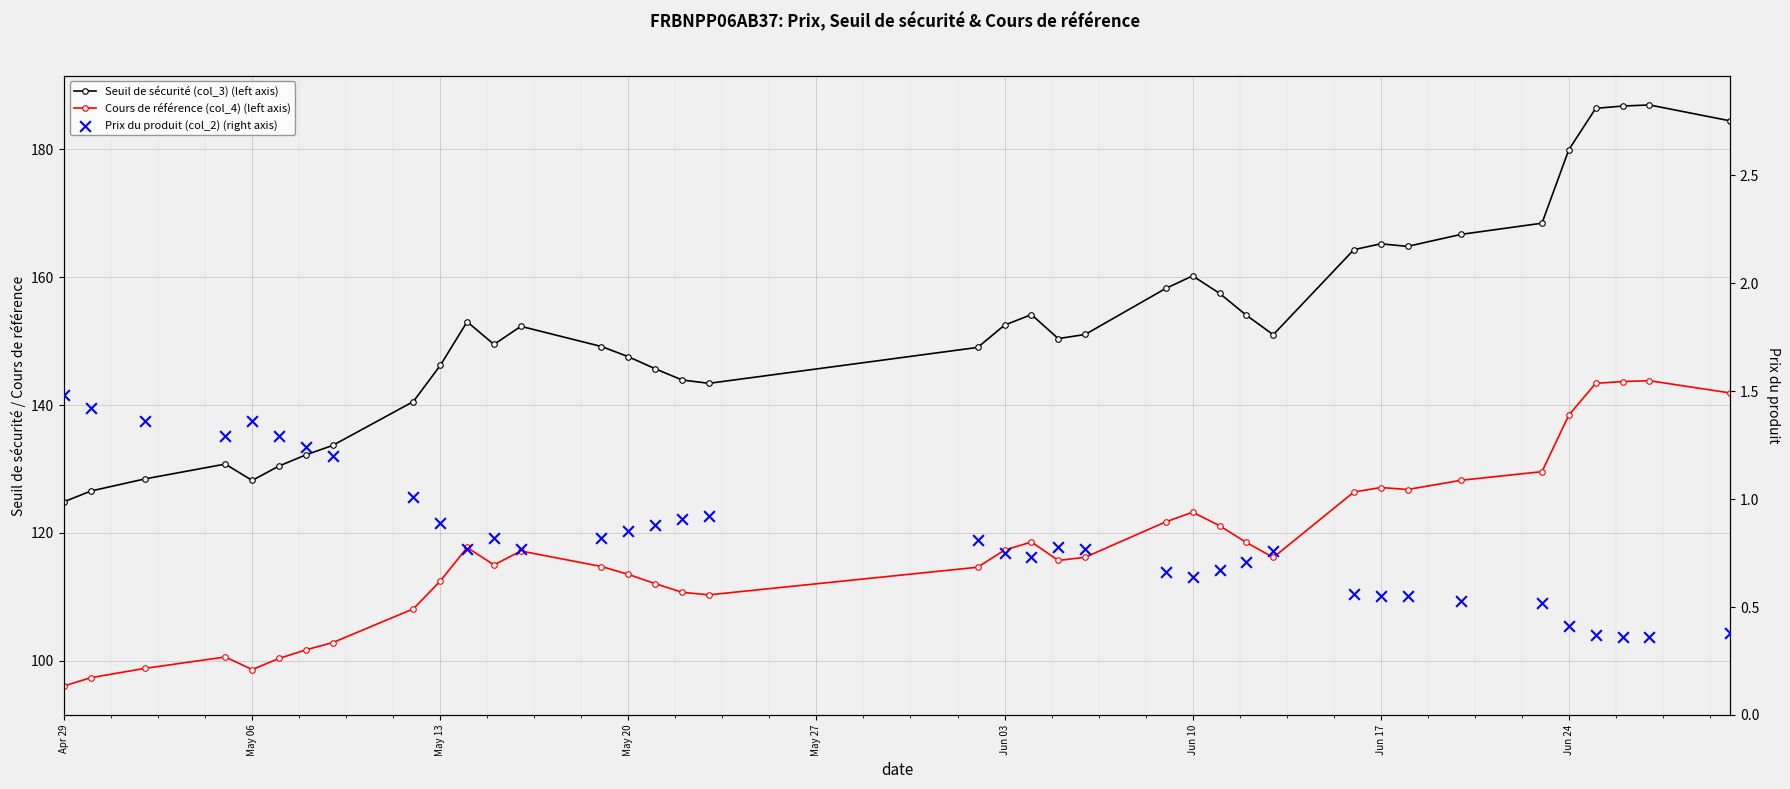

At how many categories does at least one series exceed 138?

30